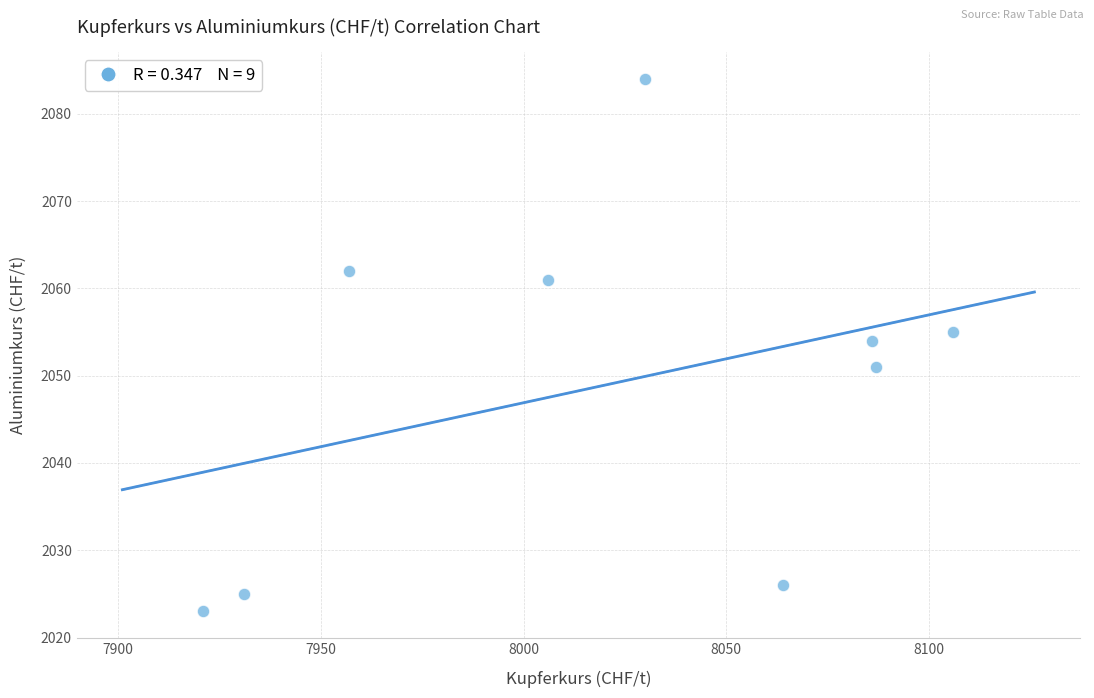

What Y value in the scatter plot is closest to 2053?

2054